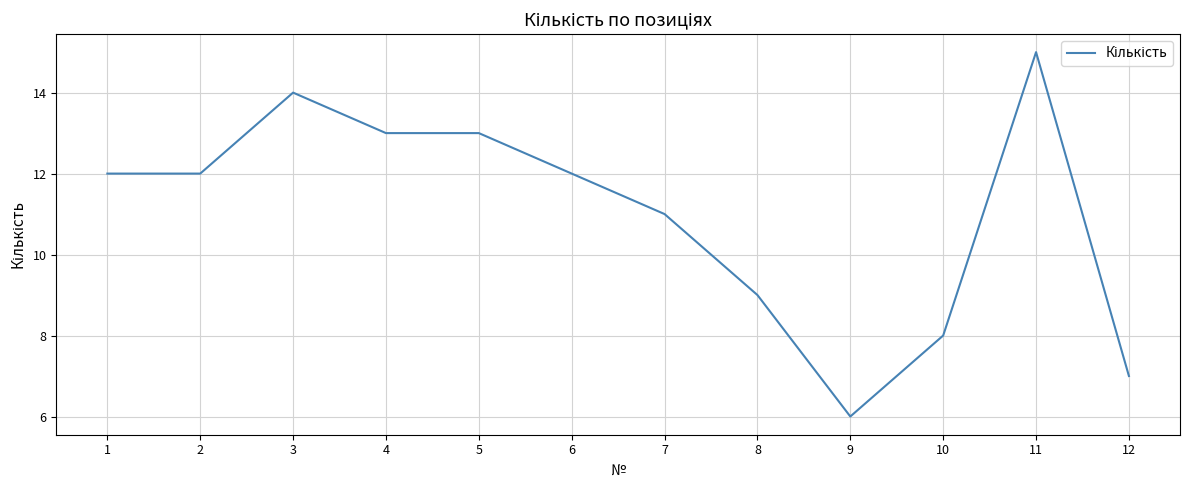

Reading left to right, extract all data points from this chart.

12	12	14	13	13	12	11	9	6	8	15	7